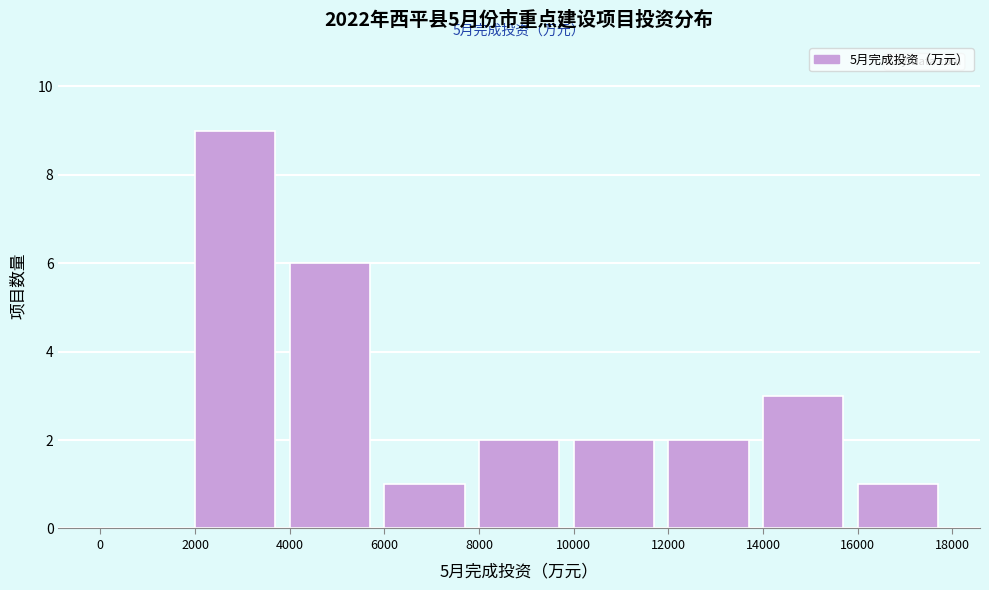

Over which range of the x-axis is the bar tallest?

2000 to 4000